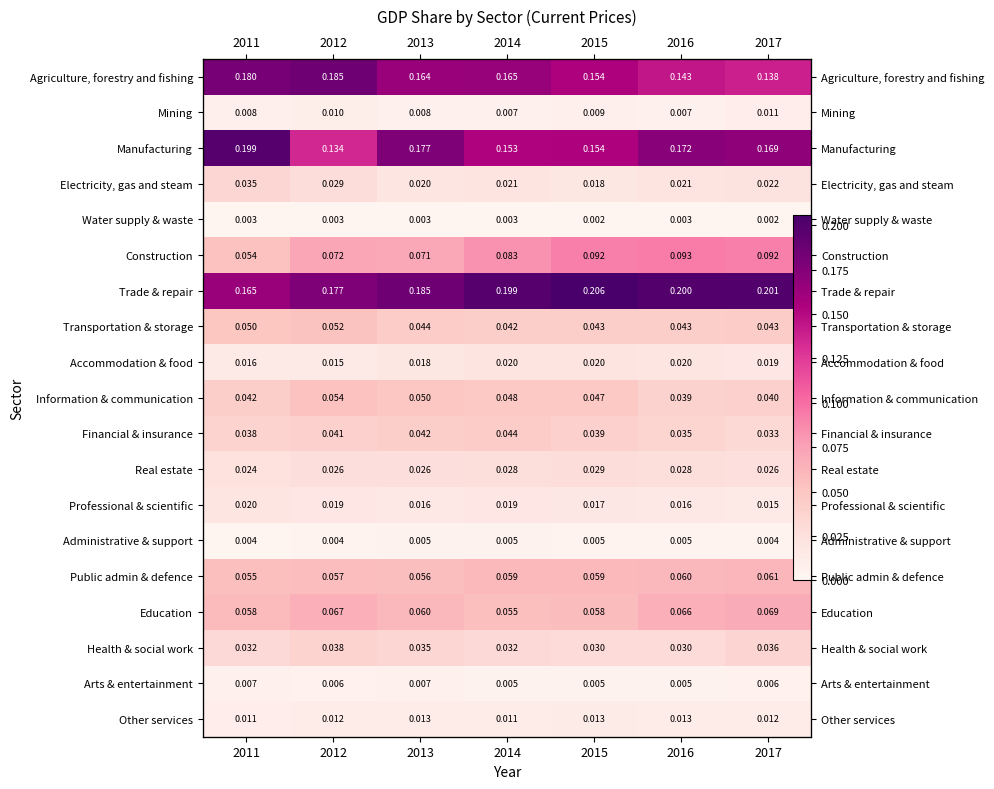

Count the number of categories in the chart.

7